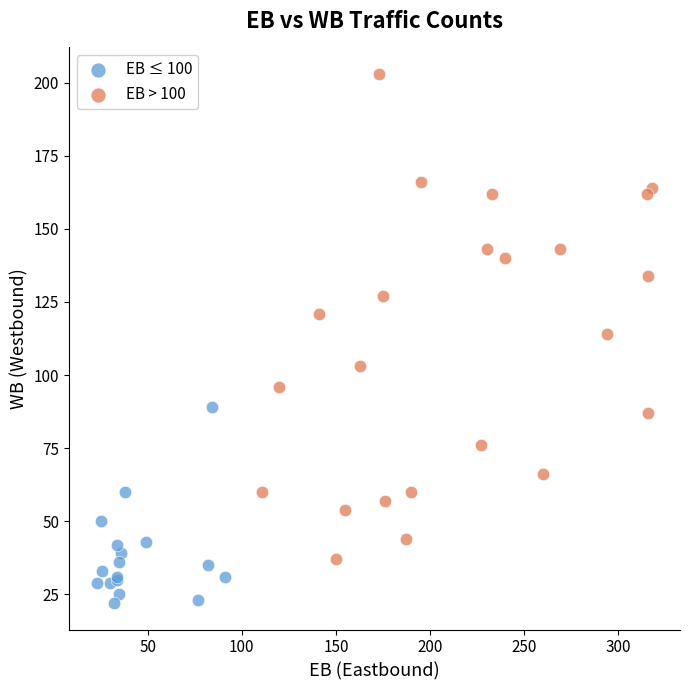

Which series reaches the maximum Y coordinate?

EB > 100